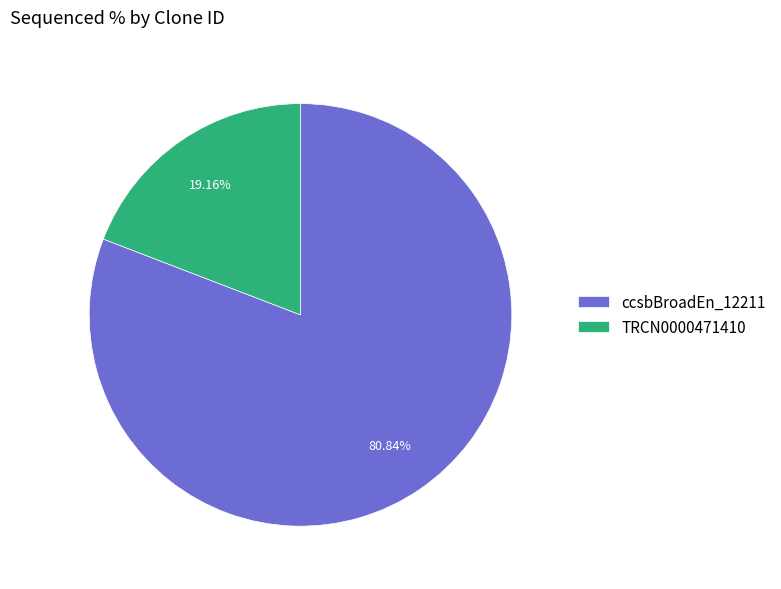

Rank the categories by value from highest to lowest.

ccsbBroadEn_12211, TRCN0000471410